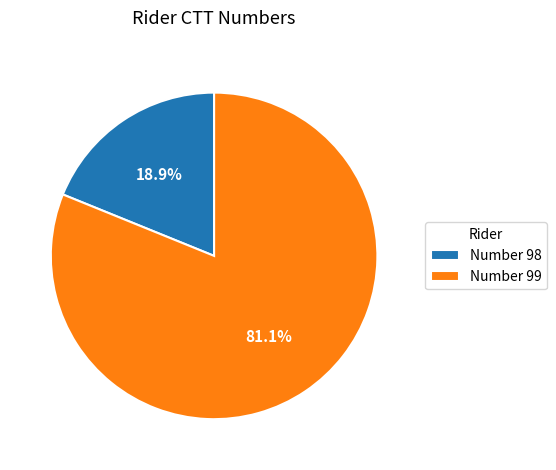

What is the majority slice?

Number 99